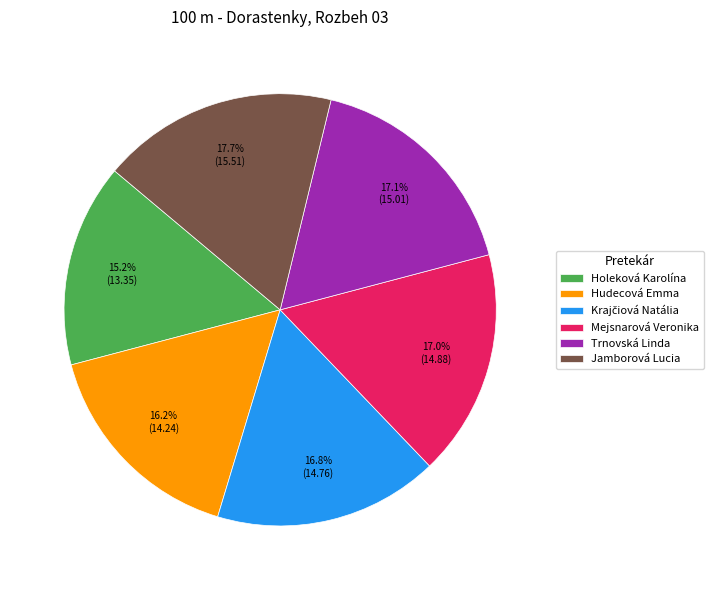

What percentage is NOT represented by Jamborová Lucia?

82.3%